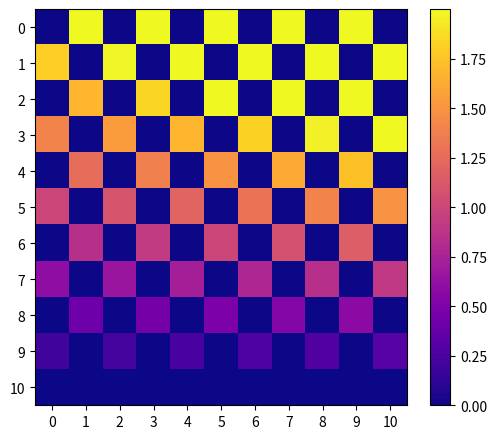

At which category is the sum across all series the highest?

9